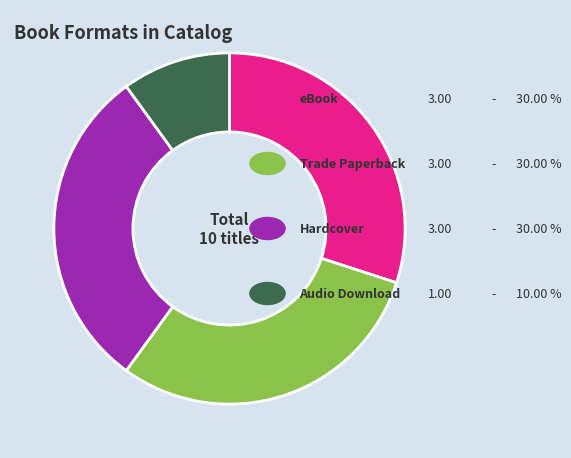

Does any single category account for the majority?

No